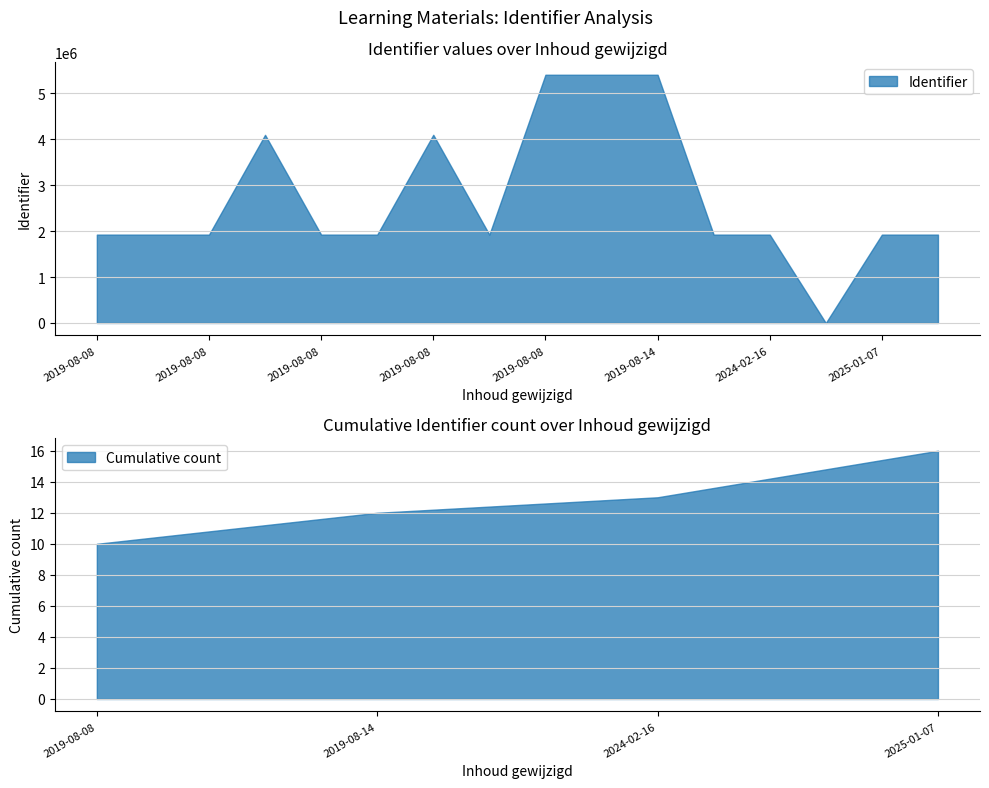

Approximately how many times larger is the value at 2024-02-16 compared to 2025-01-07?

1.0